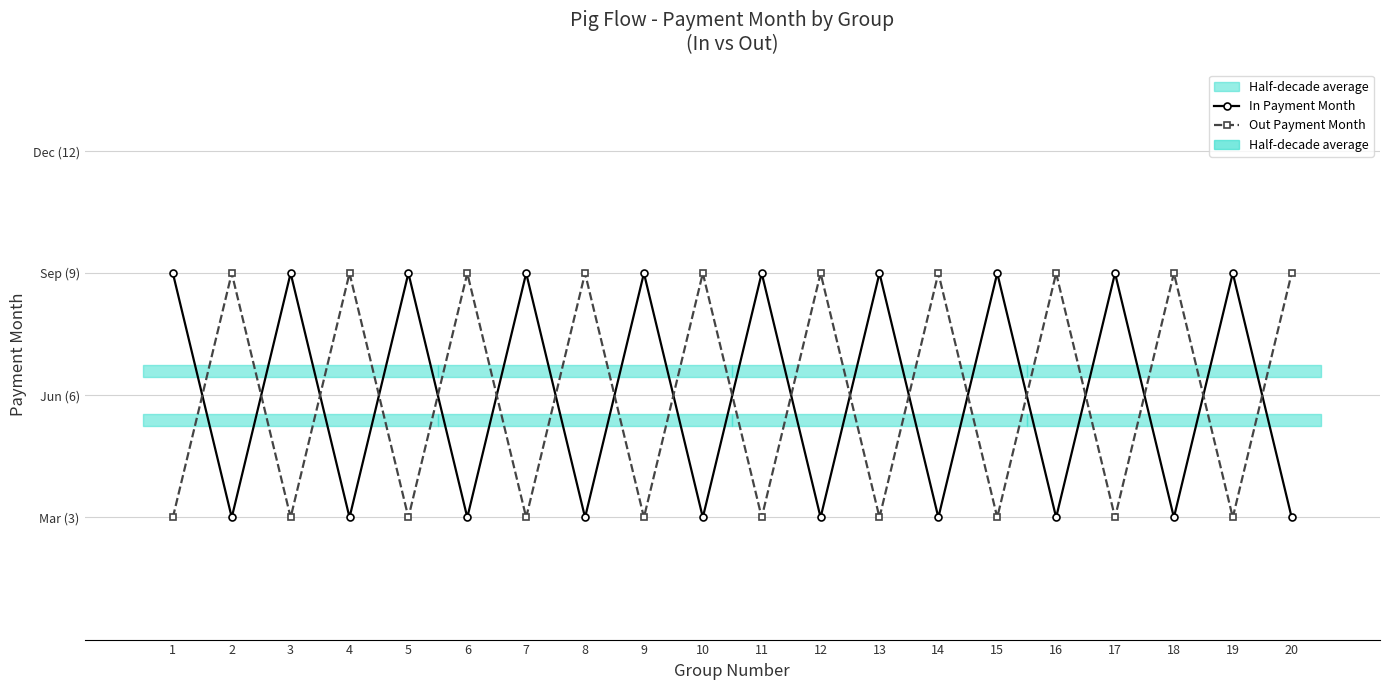

At which category is the sum across all series the highest?

1